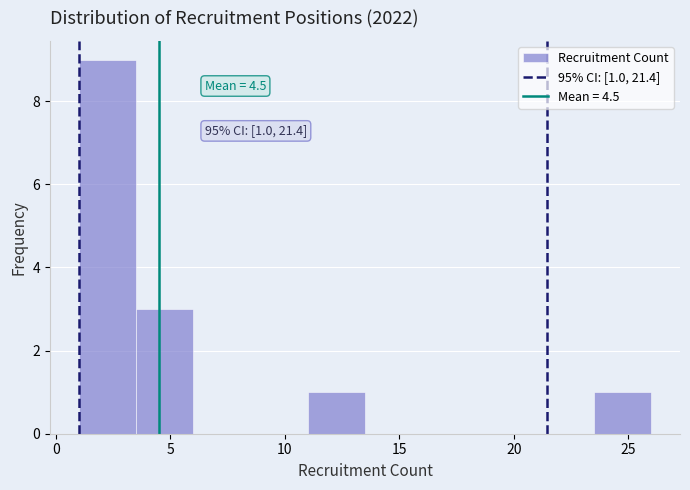

Over which range of the x-axis is the bar tallest?

1.0 to 3.5